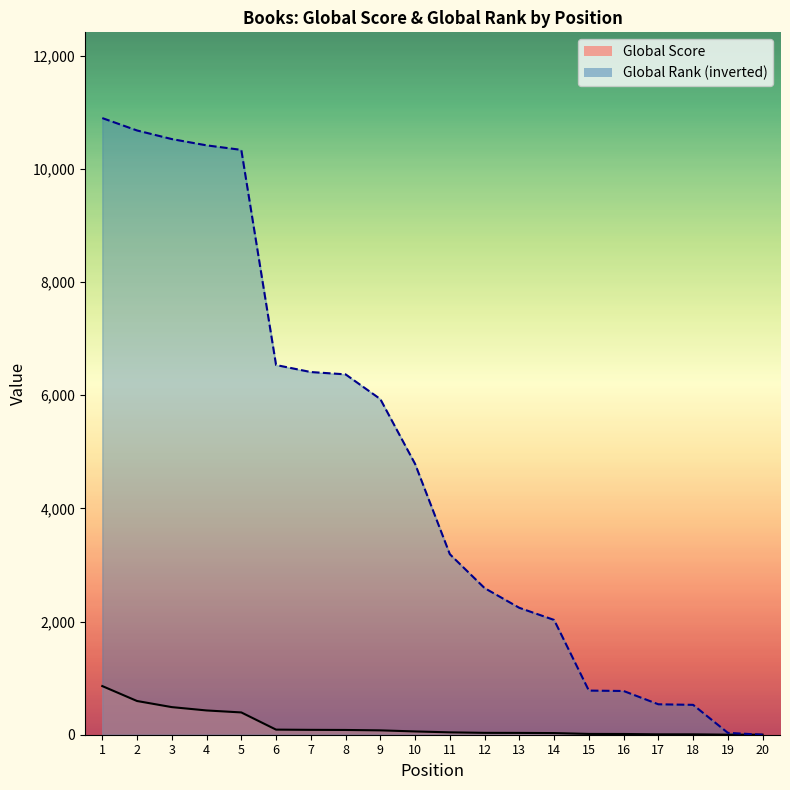

Which series has the largest range (max minus min)?

Global Rank (scaled)